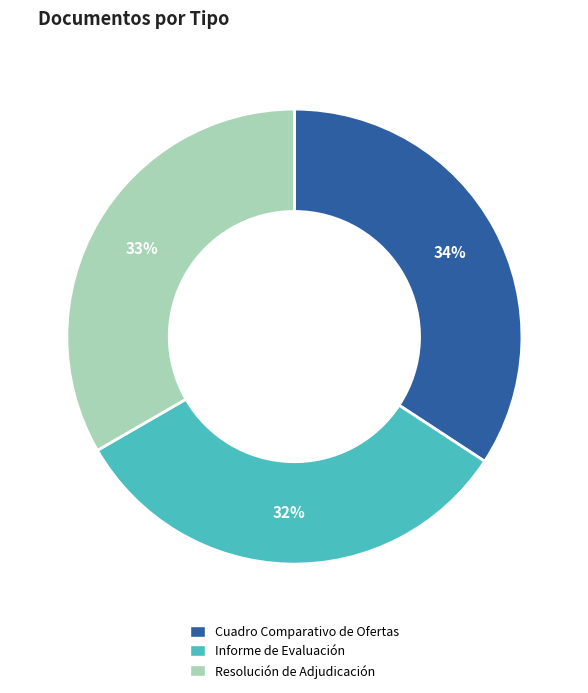

How many segments does this pie chart have?

3